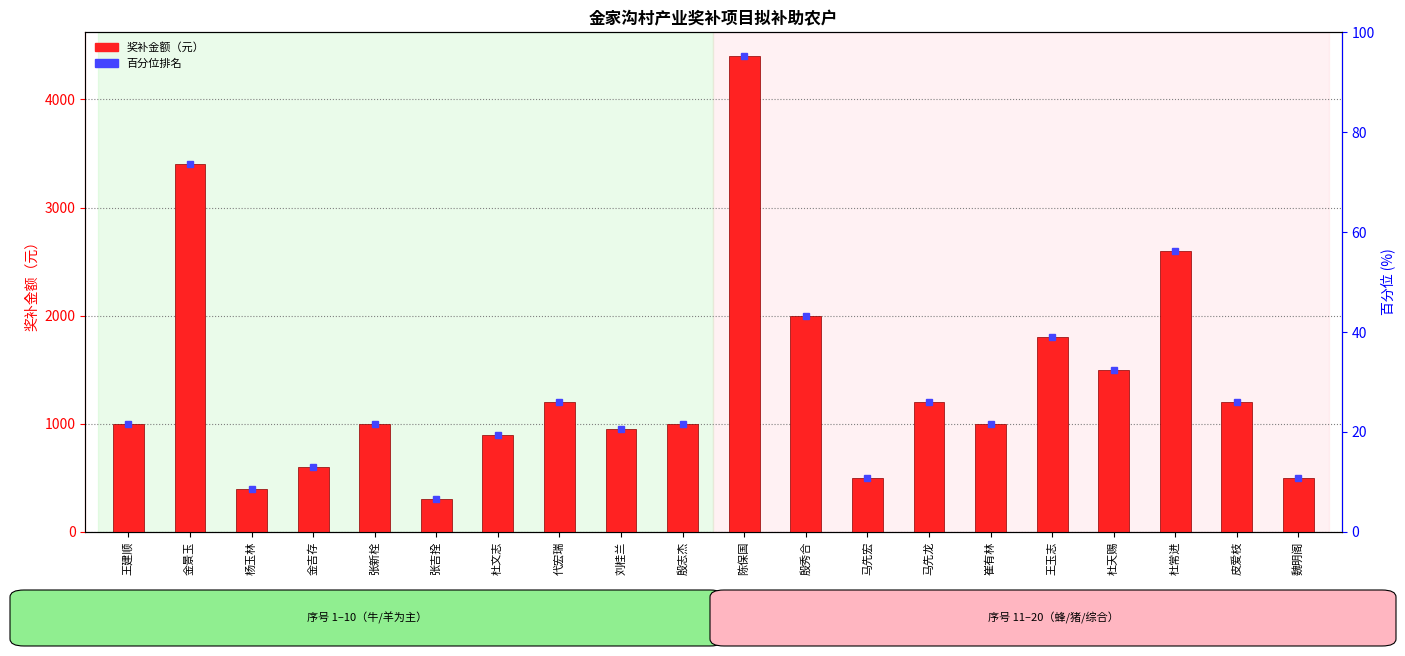

What is the approximate value at 张新栓?

1000